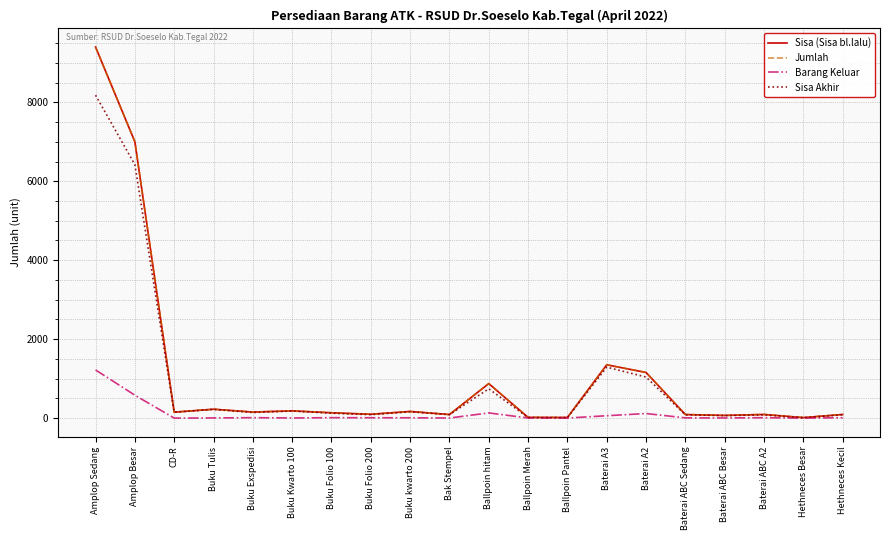

Does the chart have visible grid lines?

Yes